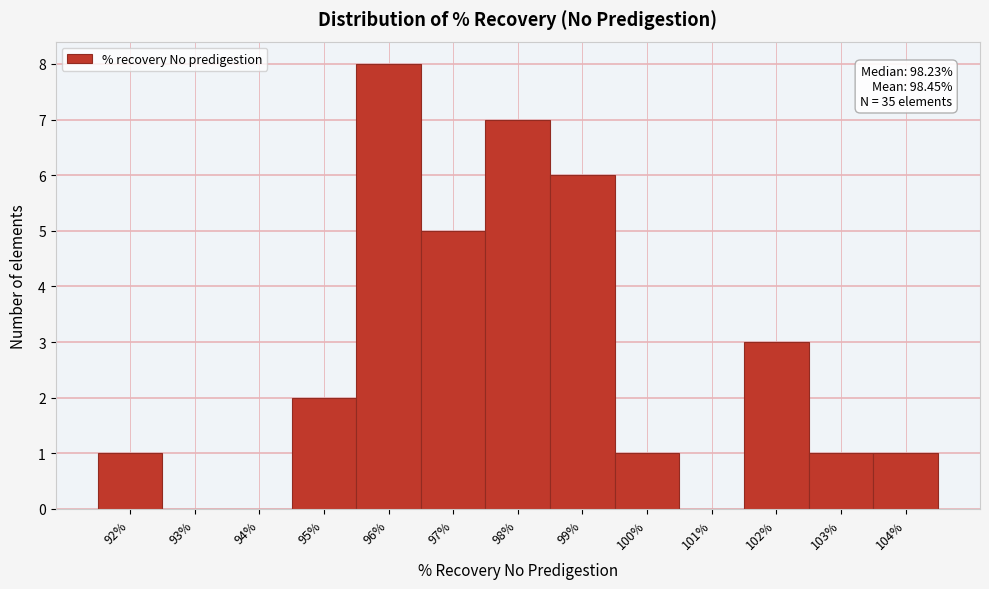

Reading left to right, transcribe all the data shown in this chart.

92%=1	93%=0	94%=0	95%=2	96%=8	97%=5	98%=7	99%=6	100%=1	101%=0	102%=3	103%=1	104%=1